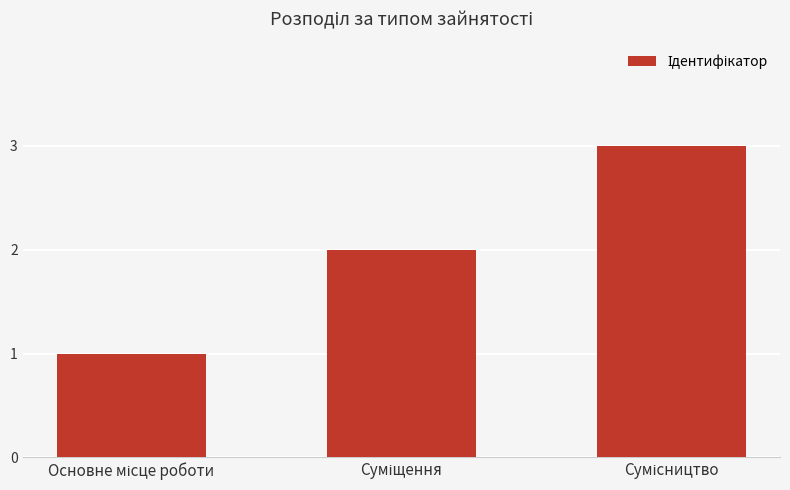

What is the maximum value shown in the chart?

3